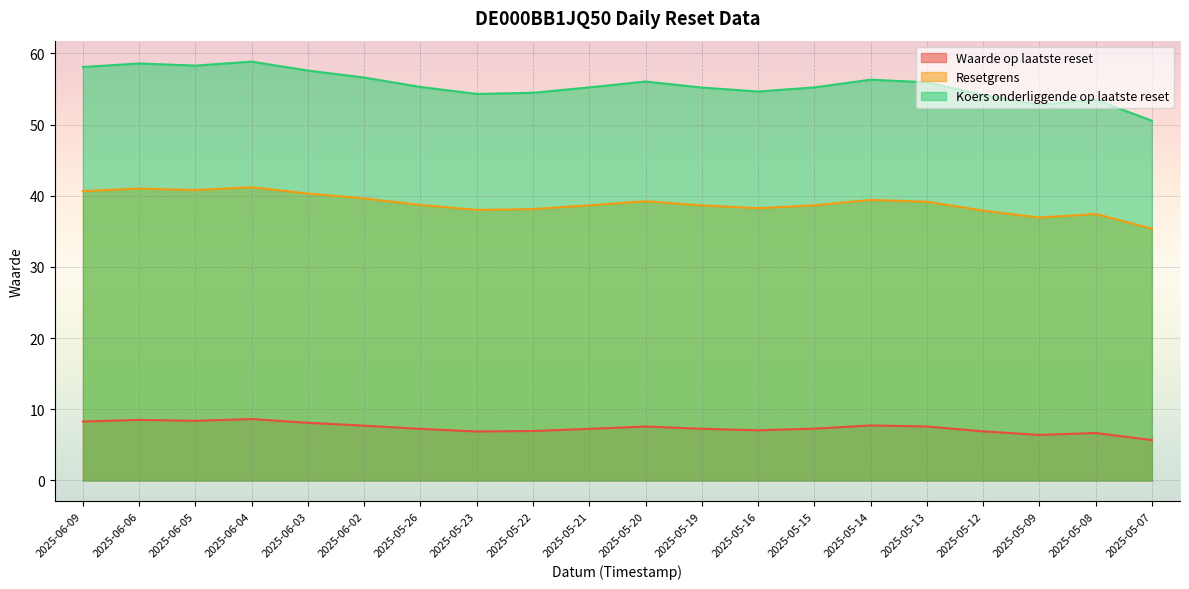

What is the difference between the second highest and second lowest values in the Waarde op laatste reset series?

2.1